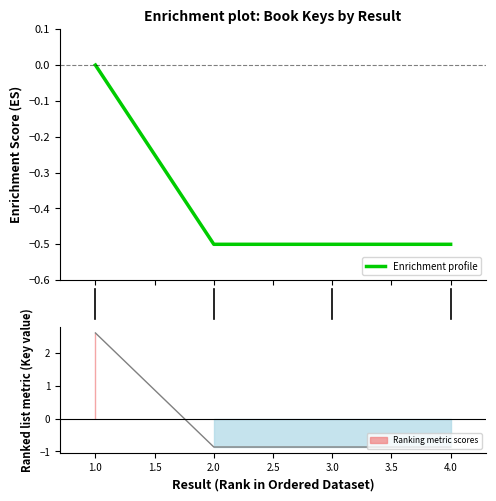

Which label corresponds to the smallest value in the chart?

2